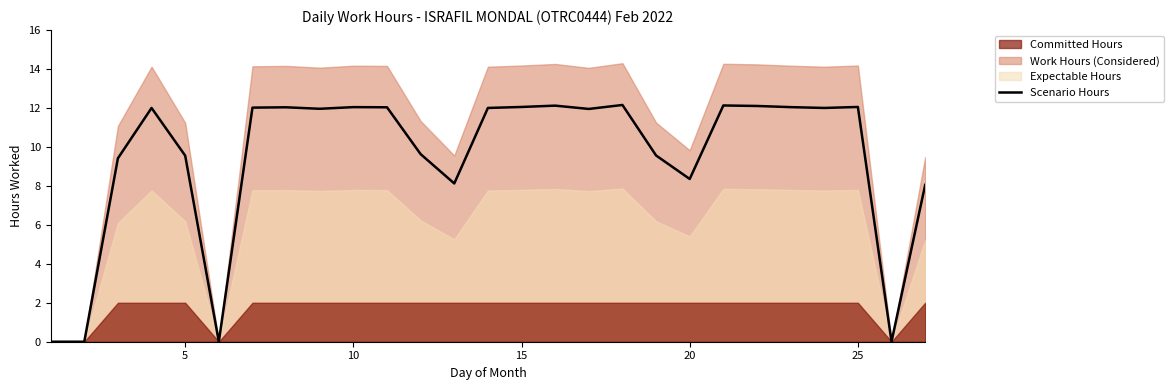

How many lines are shown in the chart?

1